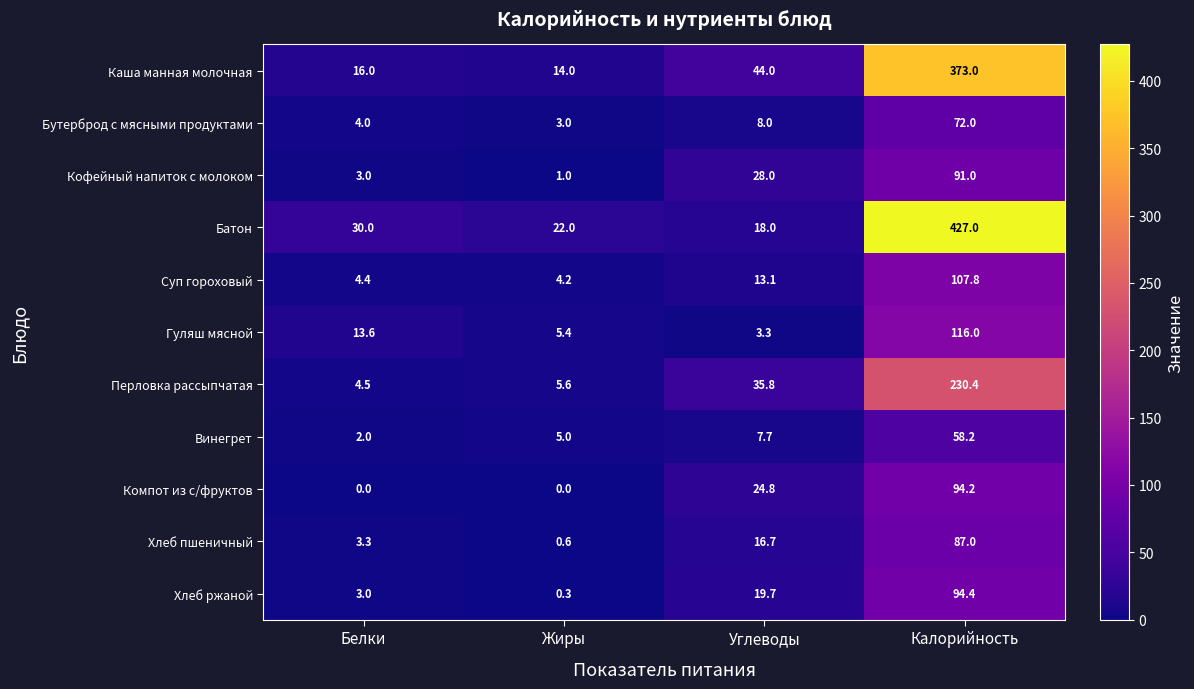

How many data points in Винегрет are above 7?

2